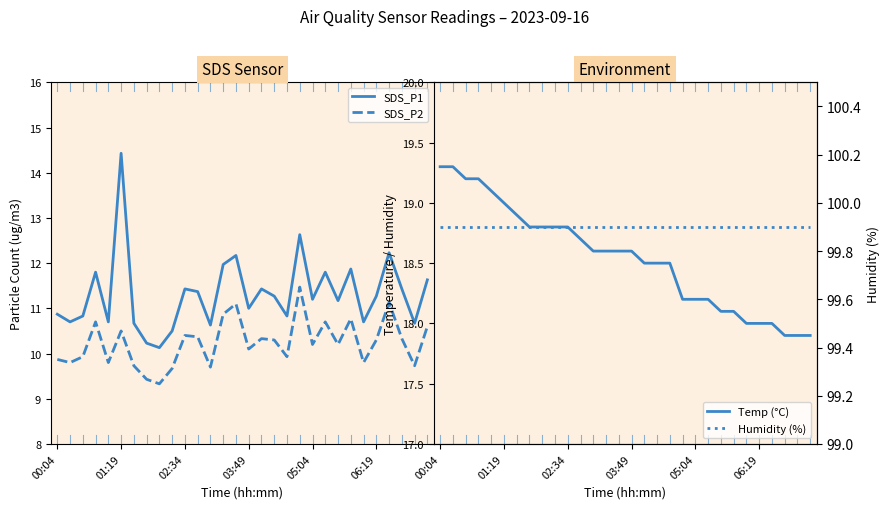

Is it true that SDS_P2 equals 6.0 at 00:04?

False